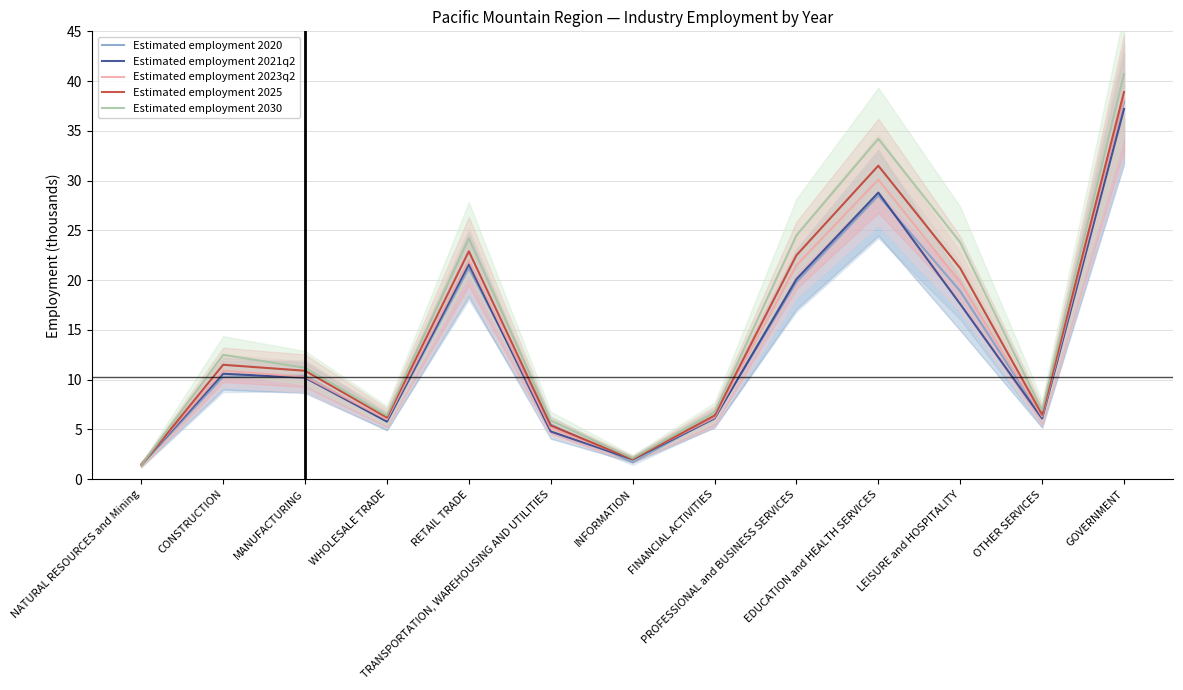

After their last crossing, which series has the higher values: Estimated employment 2023q2 or Estimated employment 2025?

Estimated employment 2025